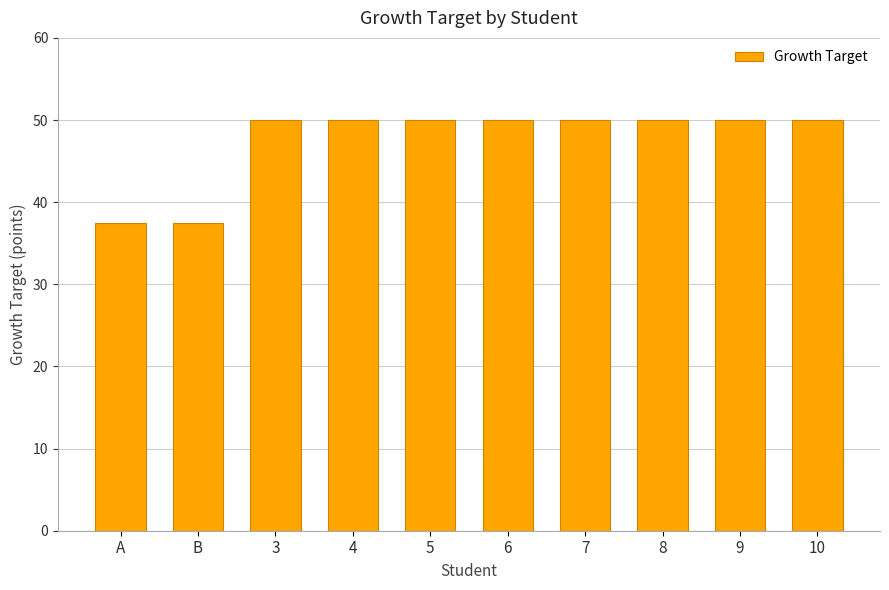

What is the ratio of the value at 10 to the value at A?

1.3